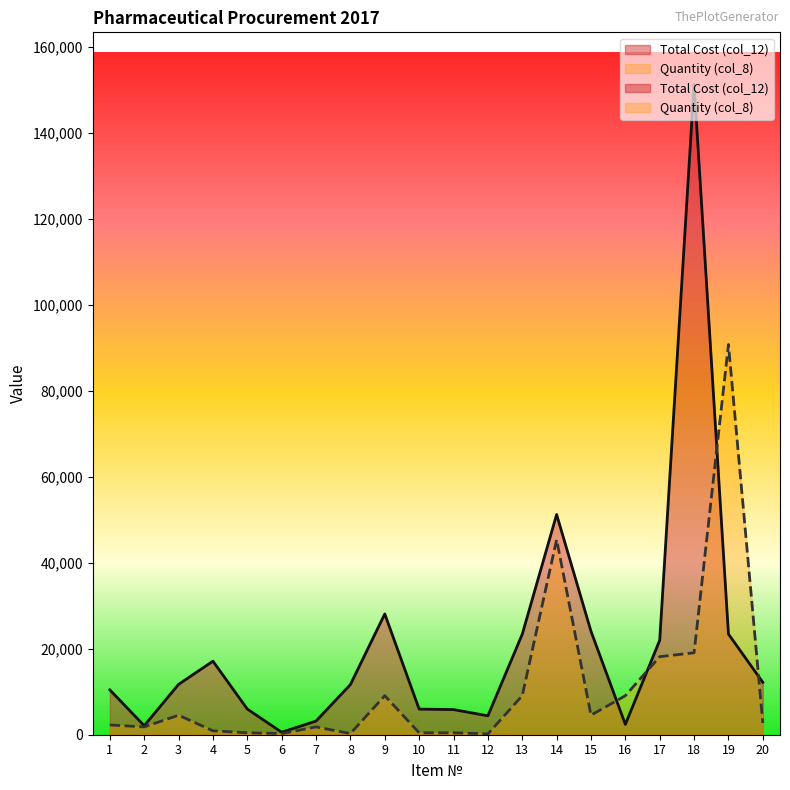

Reading left to right, transcribe all the data shown in this chart.

Total Cost (col_12): 1=10425.0	2=2102.0	3=11710.0	4=17097.0	5=5967.0	6=581.4	7=3178.0	8=11661.6	9=28080.0	10=5955.5	11=5842.0	12=4400.0	13=23360.0	14=51200.0	15=24055.0	16=2400.0	17=21960.0	18=151200.0	19=23400.0	20=12174.0
Quantity (col_8): 1=2268.0	2=1814.4	3=4536.0	4=907.2	5=453.6	6=272.2	7=1814.4	8=272.2	9=9072.0	10=453.6	11=453.6	12=181.4	13=9072.0	14=45360.0	15=4536.0	16=9072.0	17=18144.0	18=19051.2	19=90720.0	20=2721.6